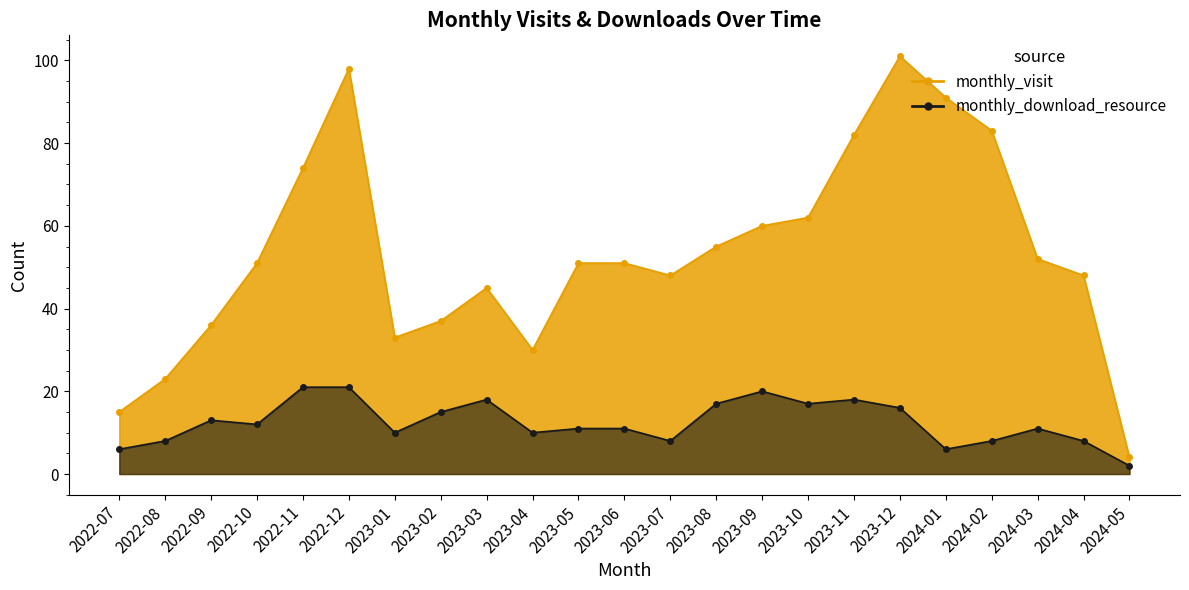

True or false: monthly_download_resource has more than 0 points higher than both neighbors.

True